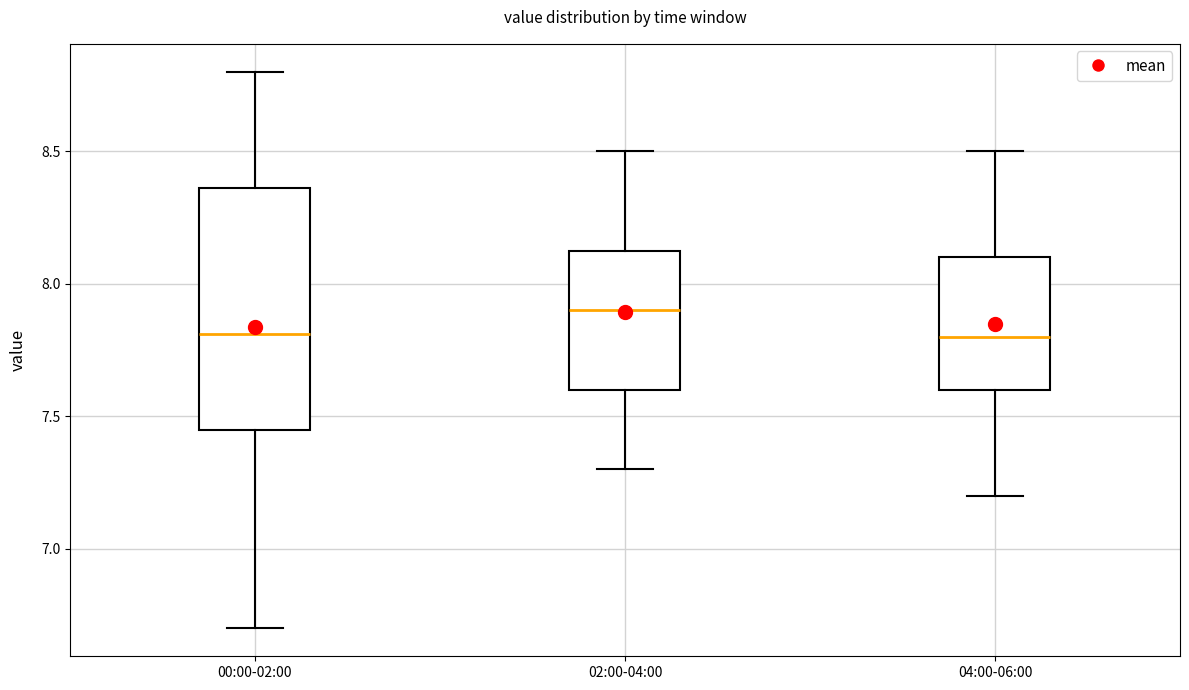

Which box has the highest median line?

02:00-04:00